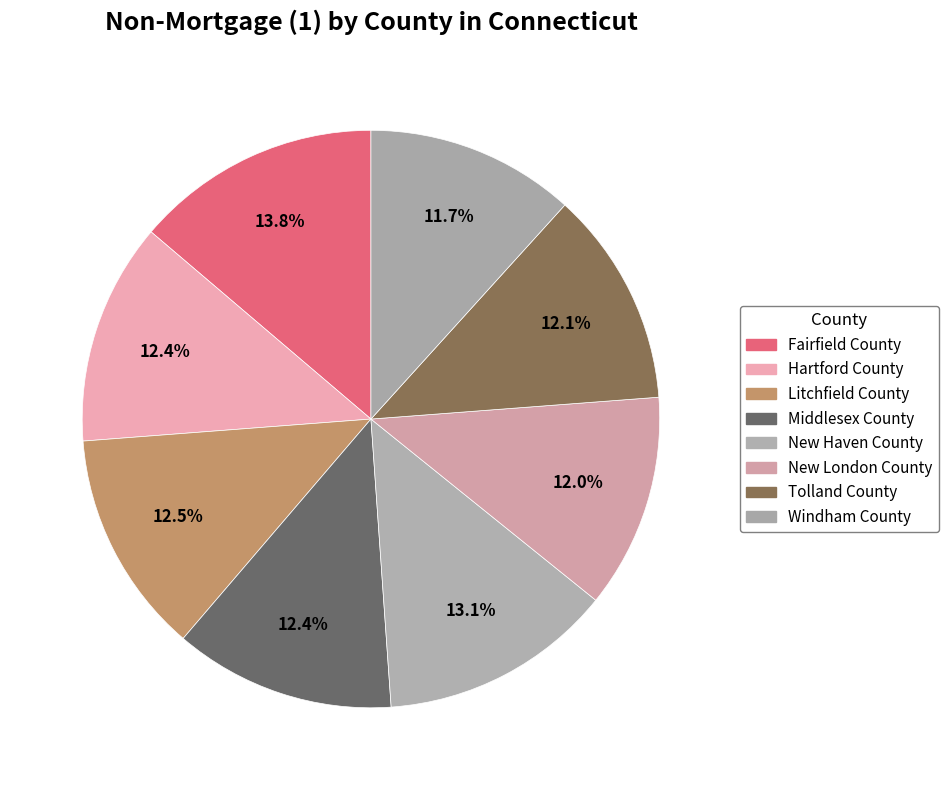

To the nearest percent, what is the average slice percentage?

12%